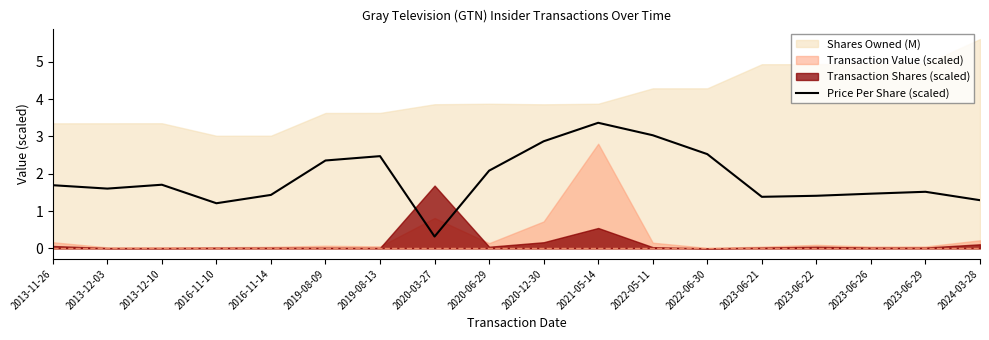

Is it true that Price Per Share (scaled) equals 3.4 at 2021-05-14?

True